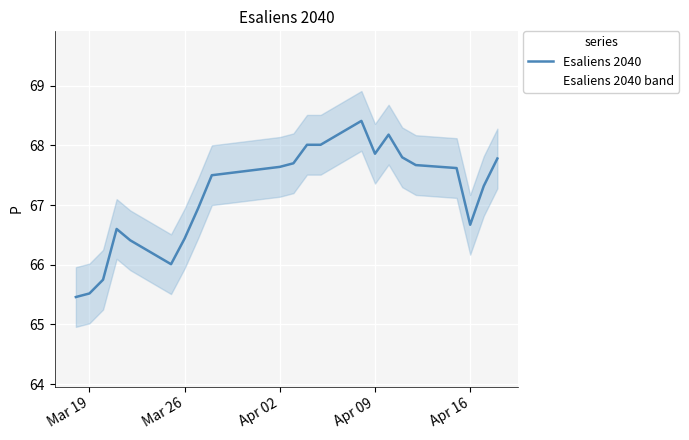

What is the maximum value for Esaliens 2040?

68.4